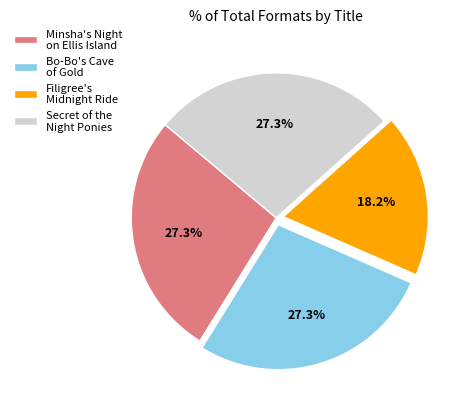

Which has a higher value, Bo-Bo's Cave of Gold or Filigree's Midnight Ride?

Bo-Bo's Cave of Gold